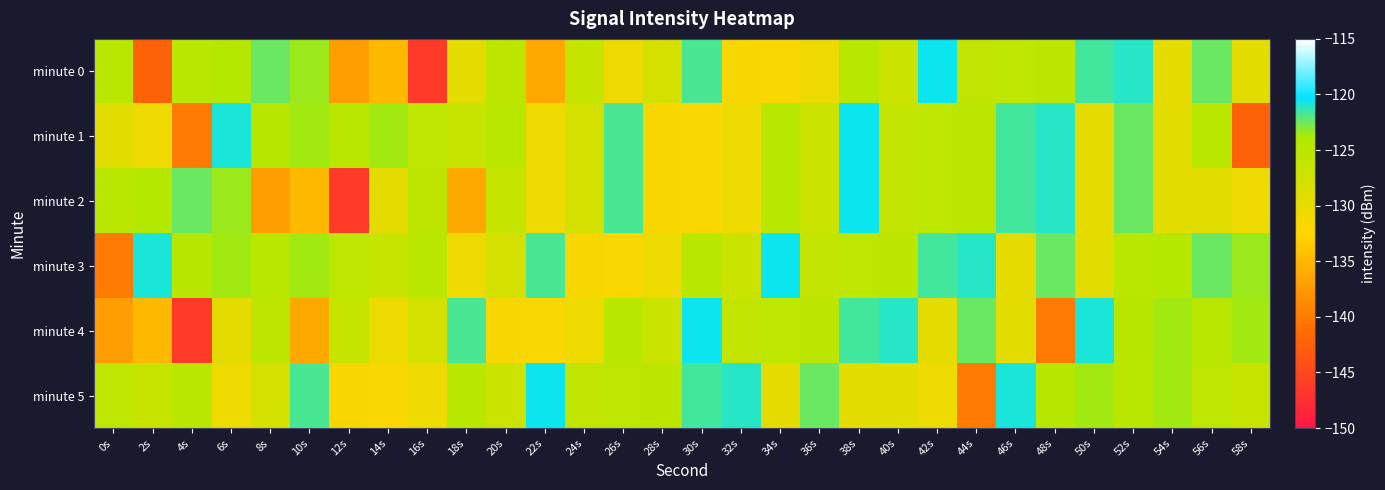

Which series has the largest range (max minus min)?

minute 0